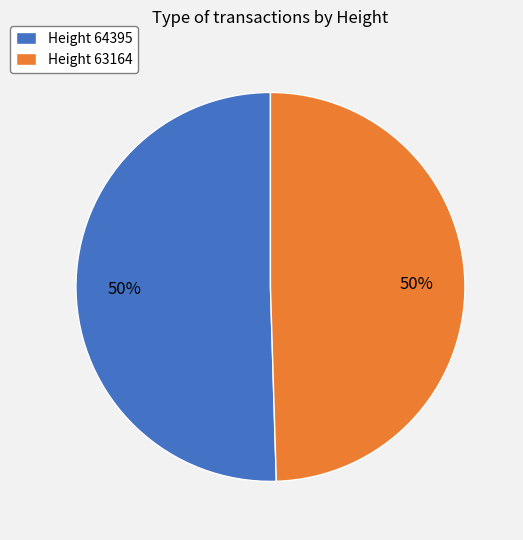

Count the number of slices in the pie.

2